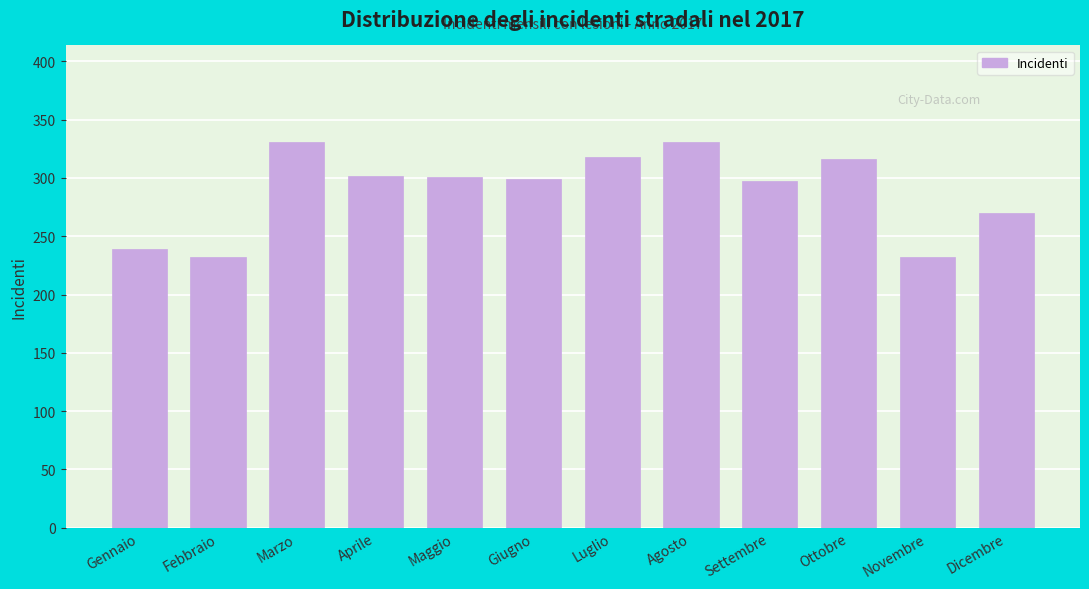

What is the change in value from Agosto to Settembre?

-34